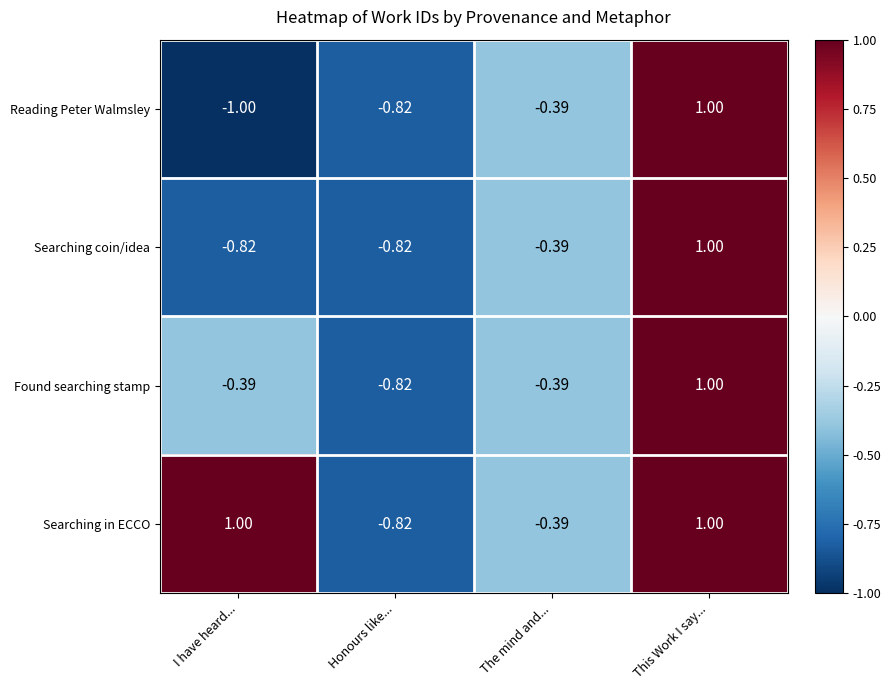

How many positive values does the Found searching stamp series have?

1